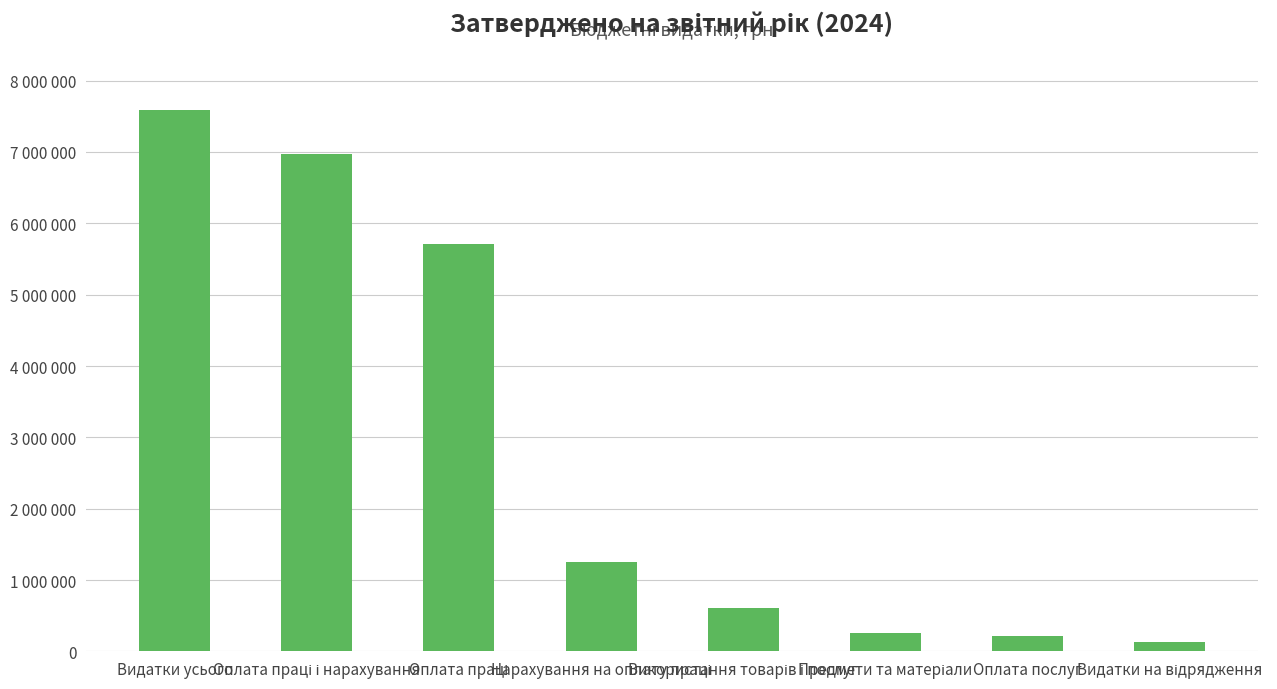

Reading left to right, what are all the values shown in this chart?

Видатки усього=7589074	Оплата праці і нарахування=6974257	Оплата праці=5716522	Нарахування на оплату праці=1257735	Використання товарів і послуг=614817	Предмети та матеріали=253962	Оплата послуг=223555	Видатки на відрядження=137300